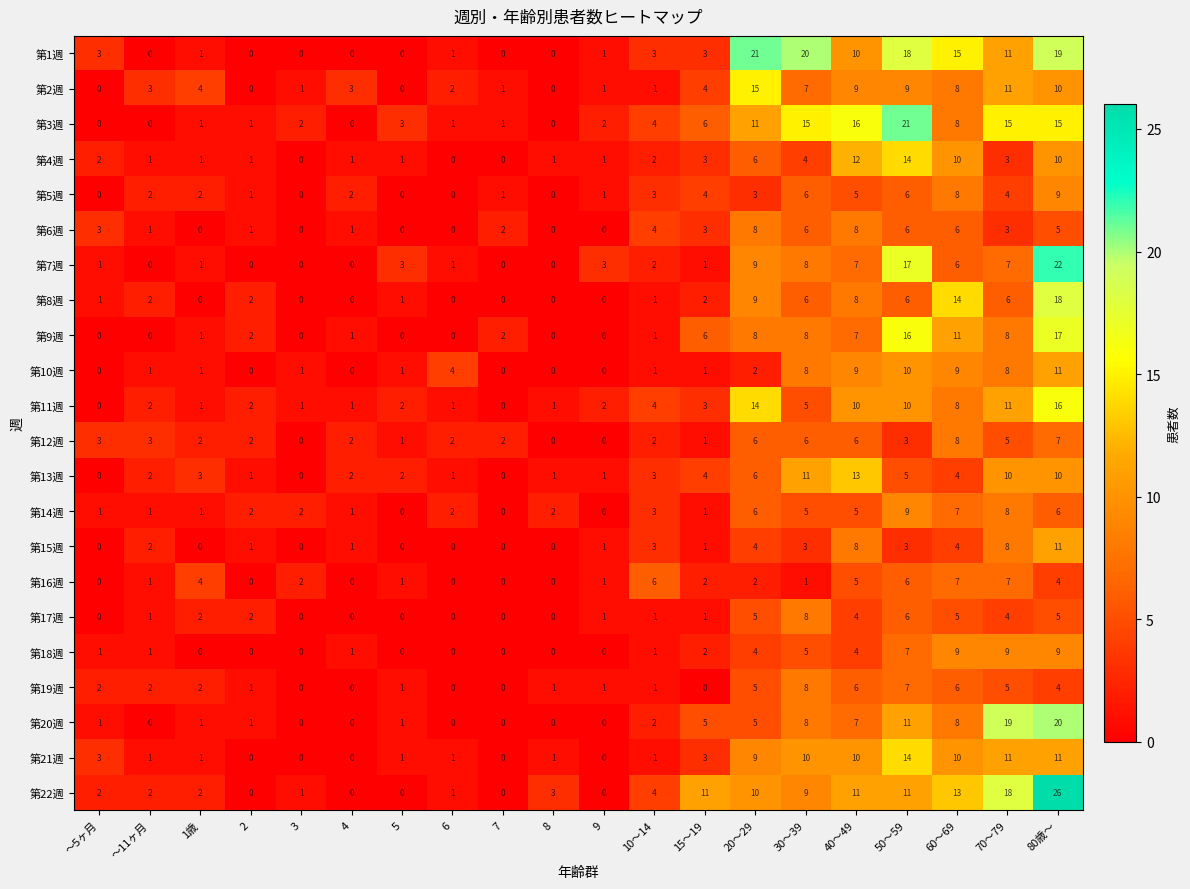

Count the number of categories in the chart.

20